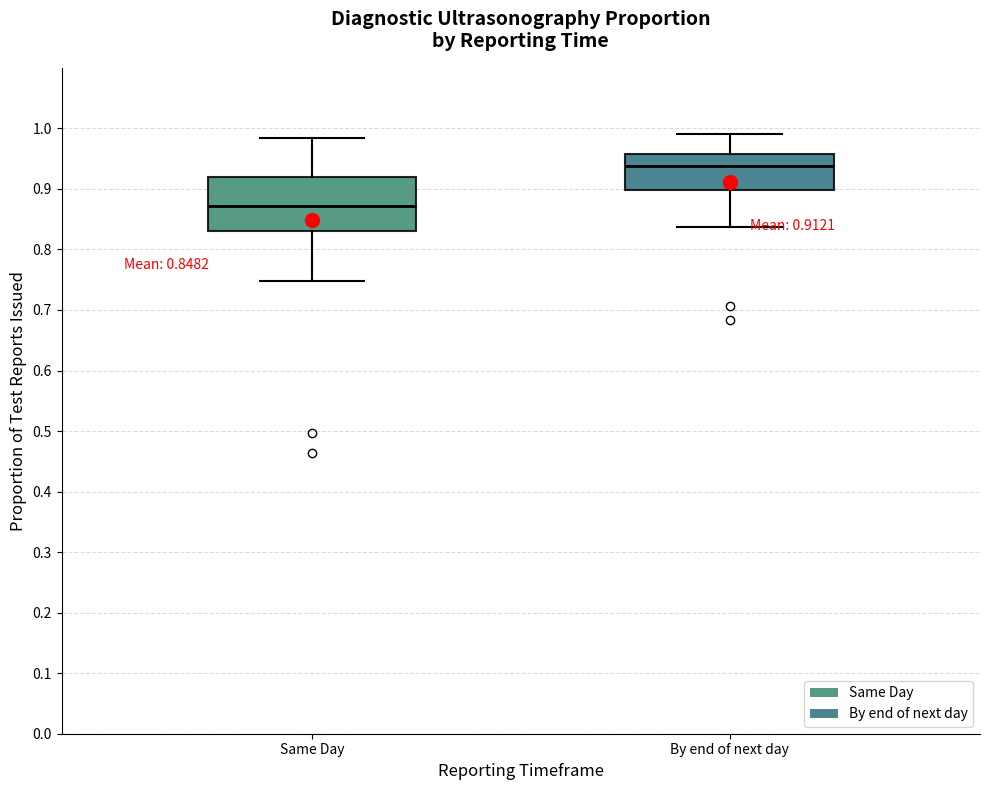

Which box's median line is the highest?

By end of next day